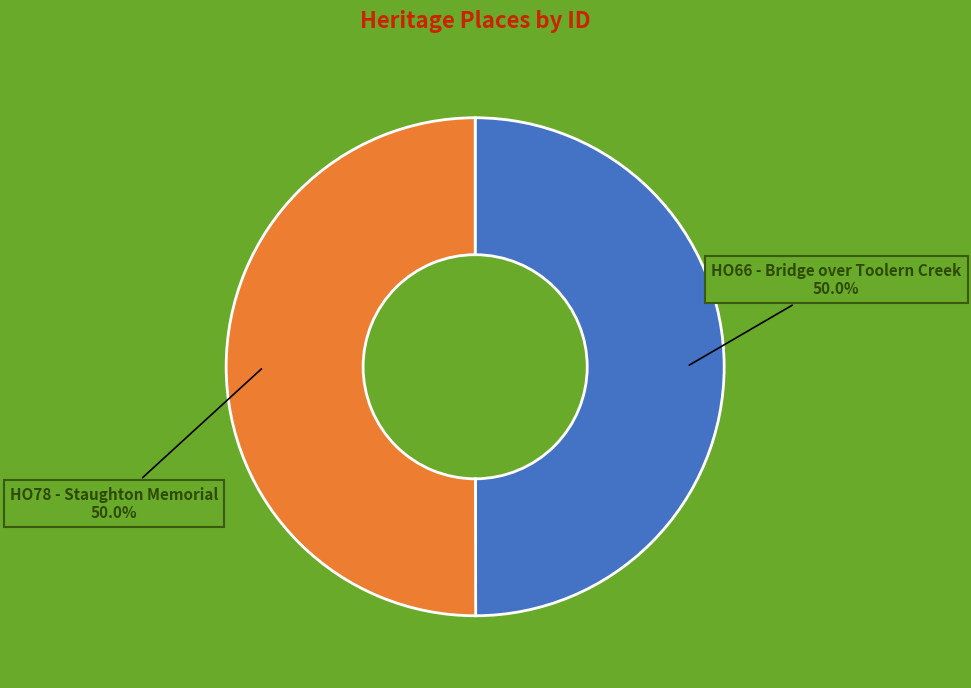

To the nearest percent, what is the combined percentage of HO66 - Bridge over Toolern Creek and HO78 - Staughton Memorial?

100%